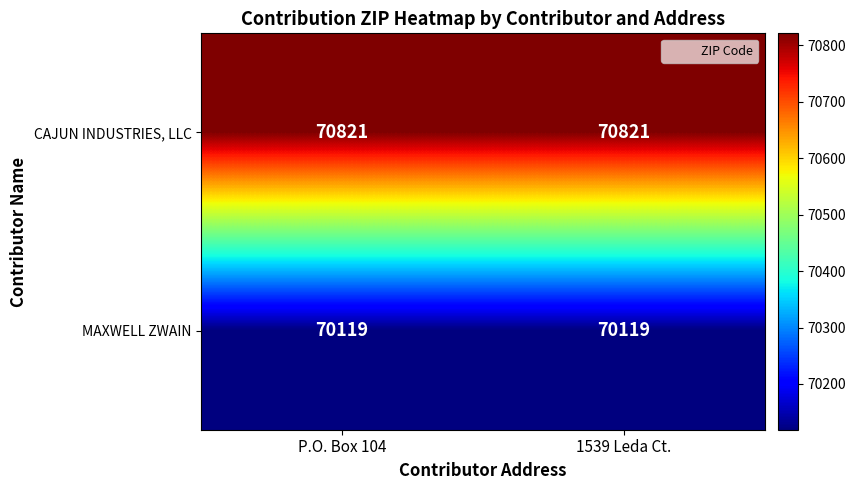

Rank the series by their average value, from highest to lowest.

CAJUN INDUSTRIES, LLC, MAXWELL ZWAIN